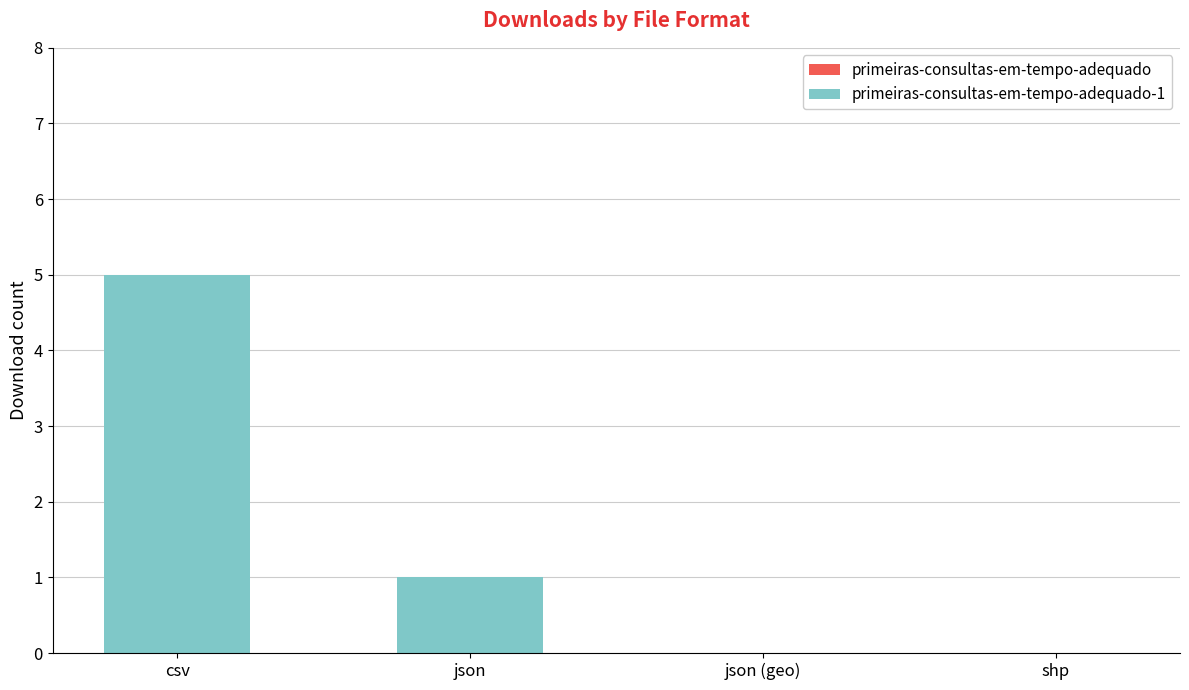

The value at csv is 3. True or false?

False